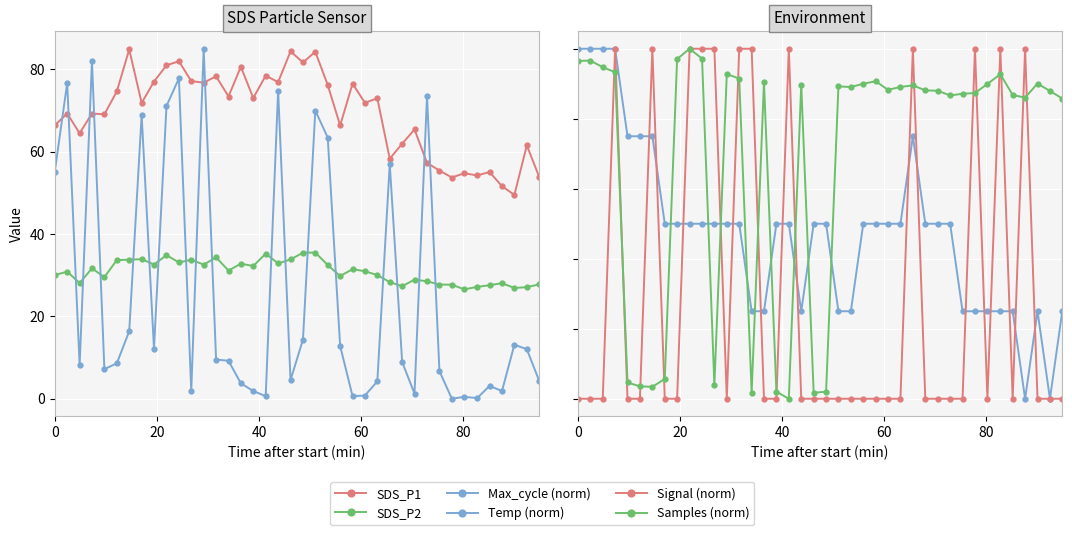

How many values in the Samples (norm) series are below 89?

20